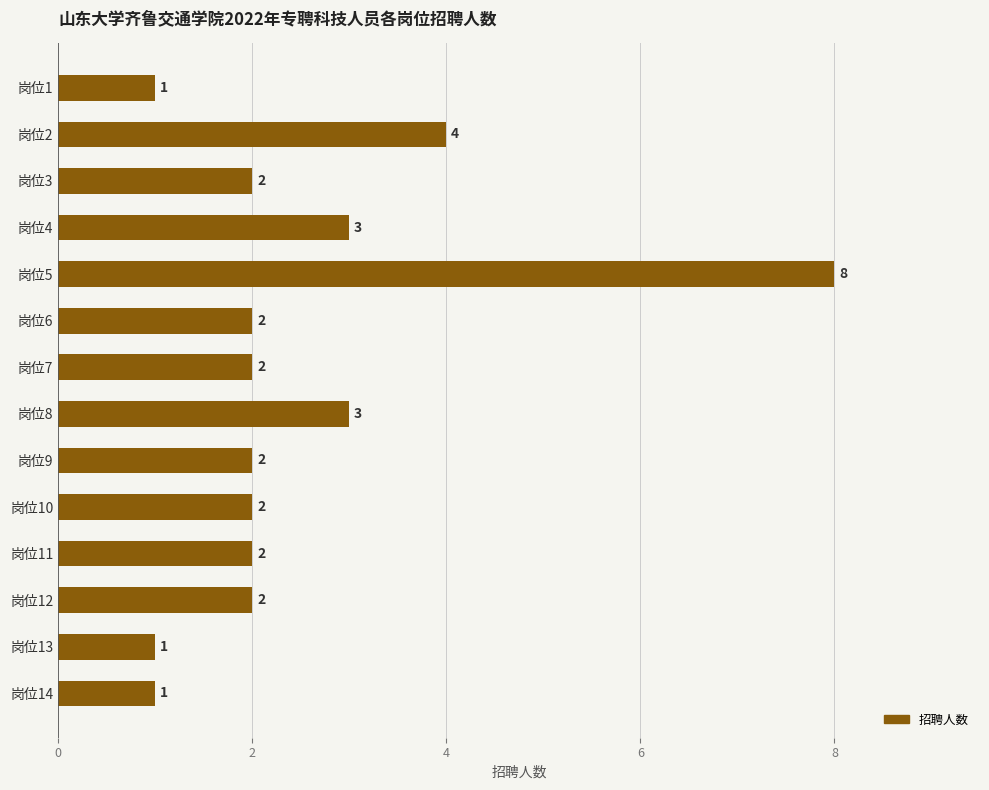

The chart shows a value of 1 at 岗位4. True or false?

False